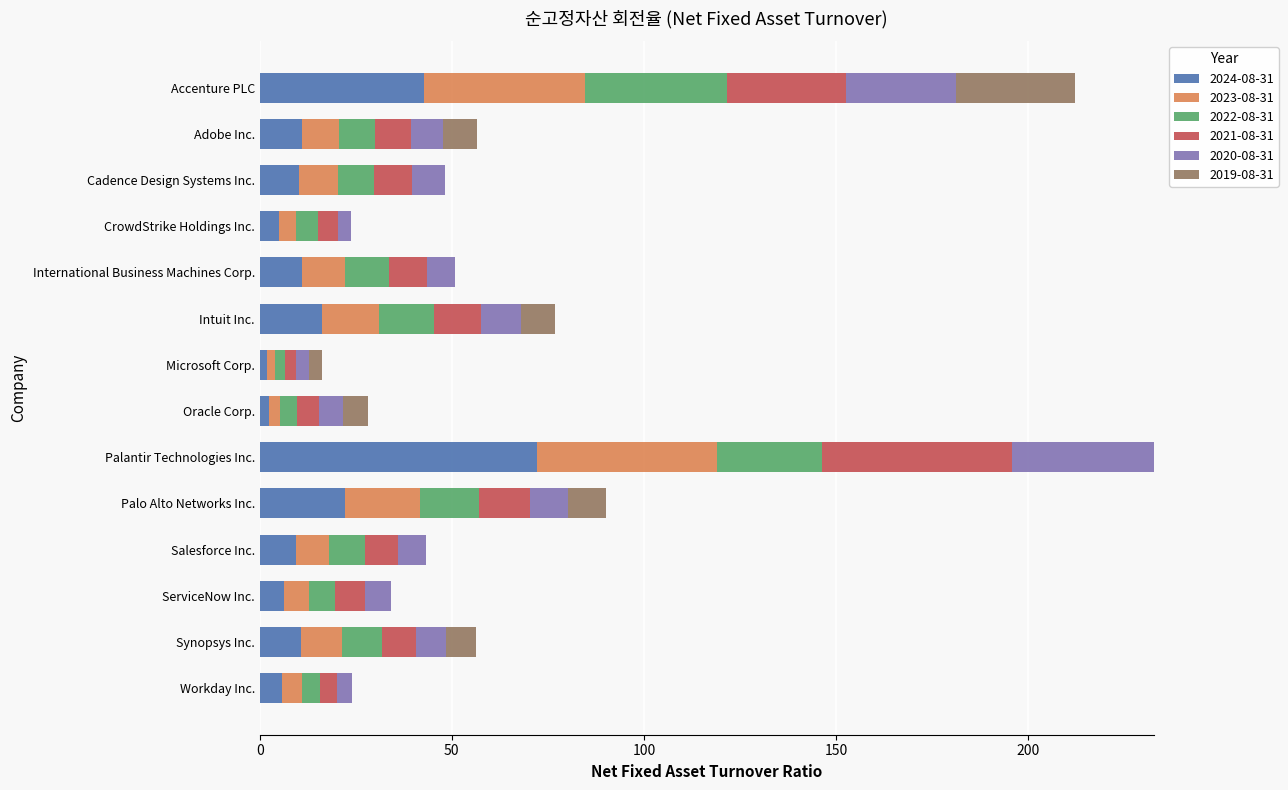

What is the total value across all series at Synopsys Inc.?

56.2